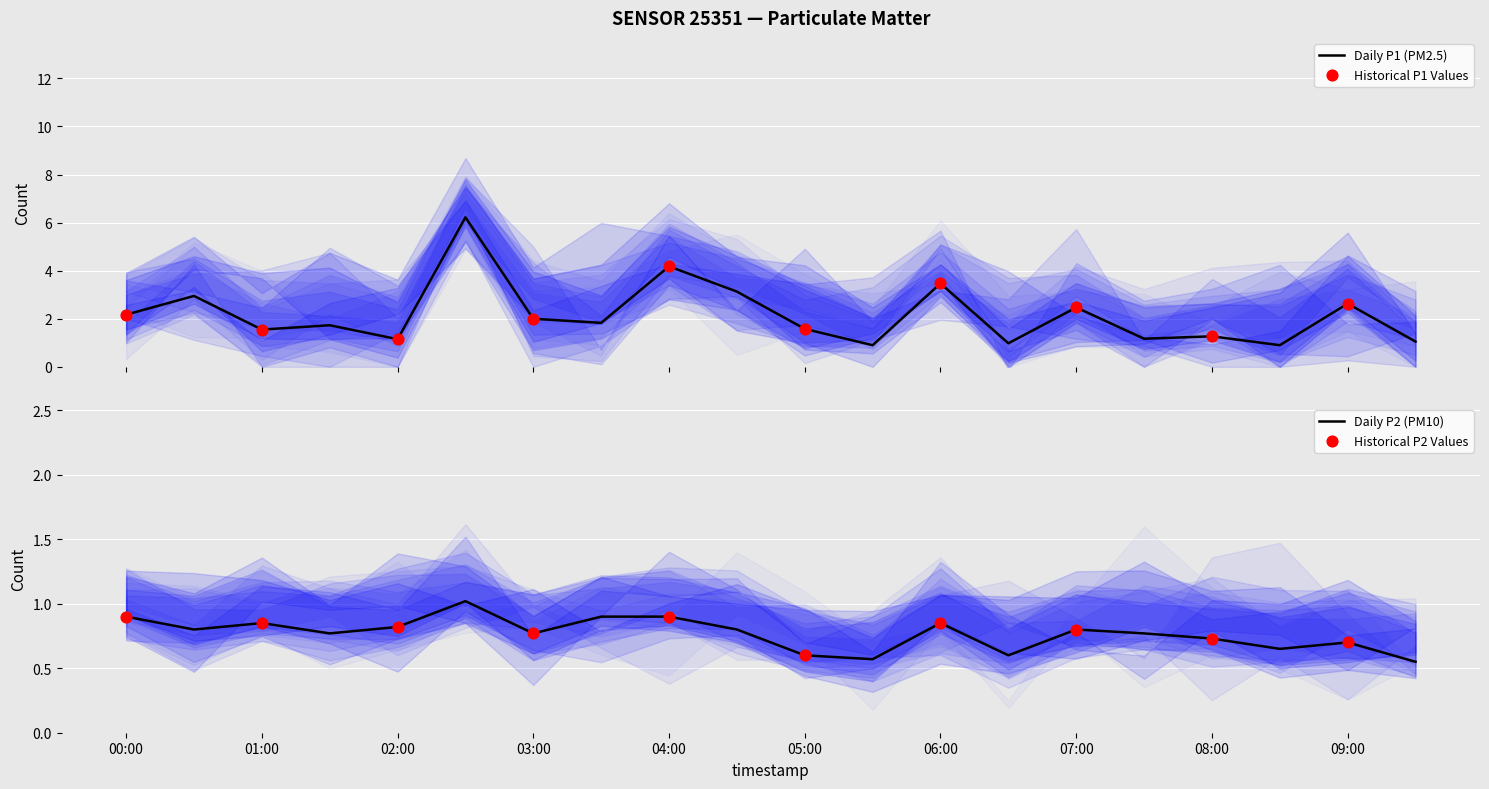

Is the value of P1 at 07:00 greater than the value of P2 at 06:00?

Yes